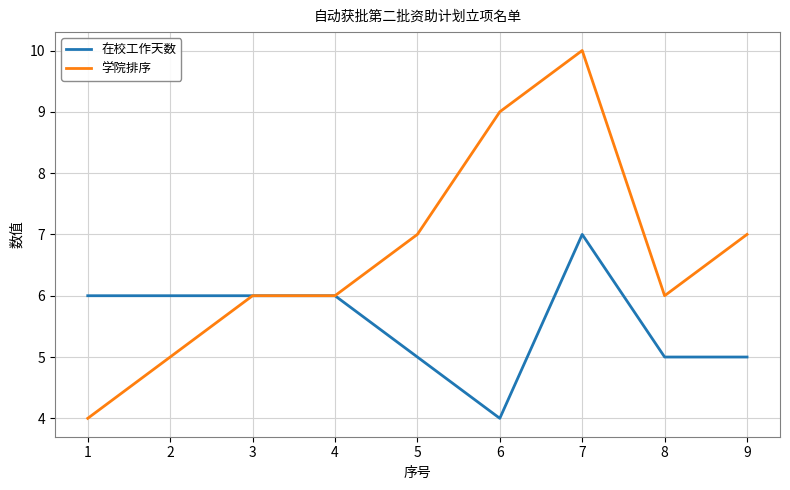

Which series has the largest total across all categories?

学院排序